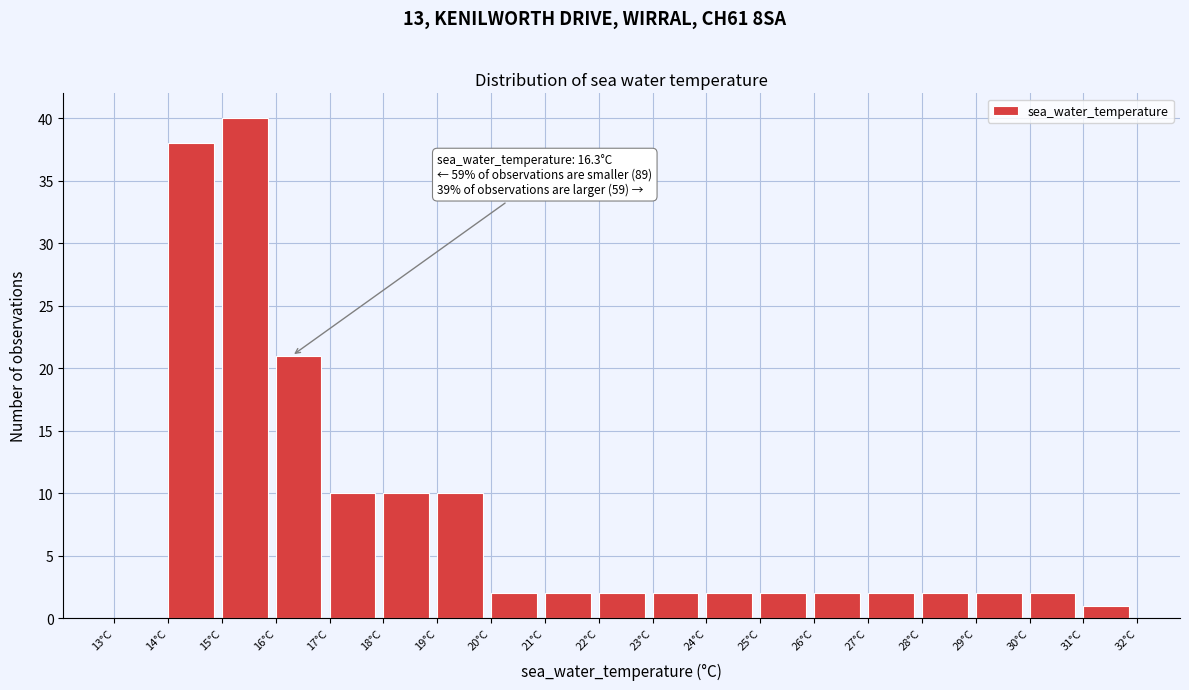

Which range on the x-axis has the tallest bar?

15 to 16